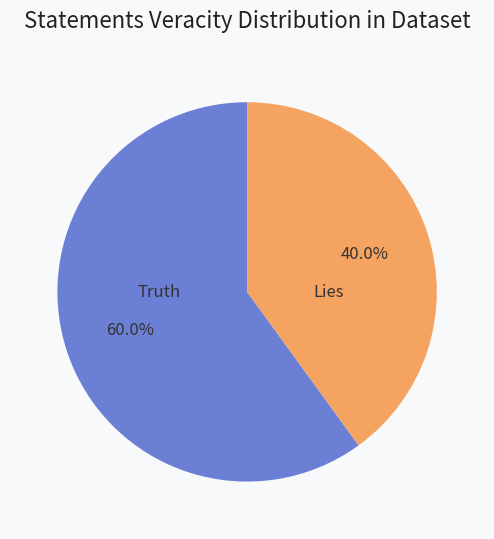

Do Truth and Lies together represent more than half of the pie?

Yes